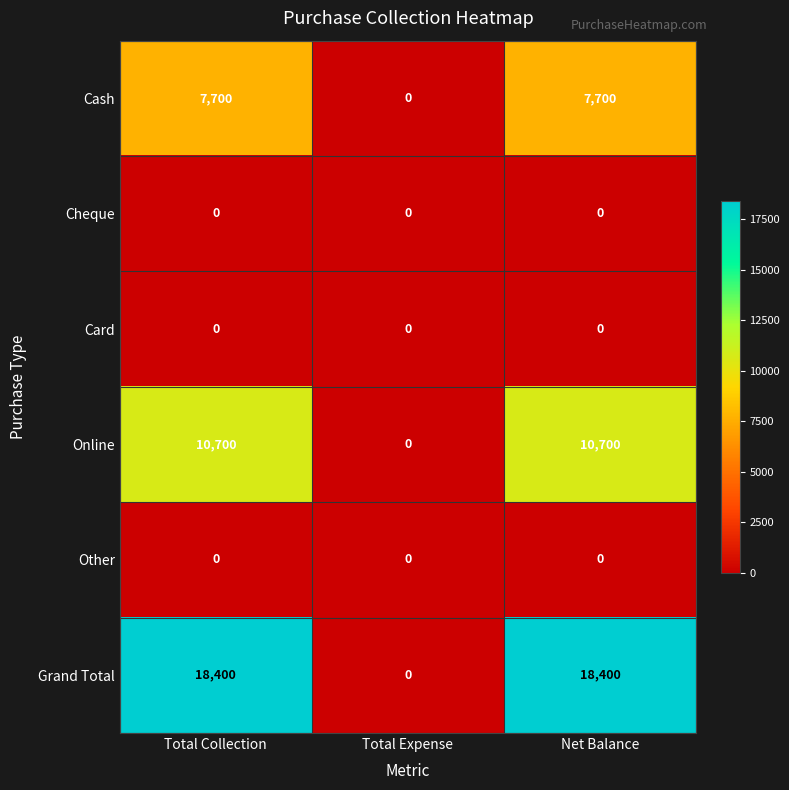

Which series has the largest total across all categories?

Grand Total